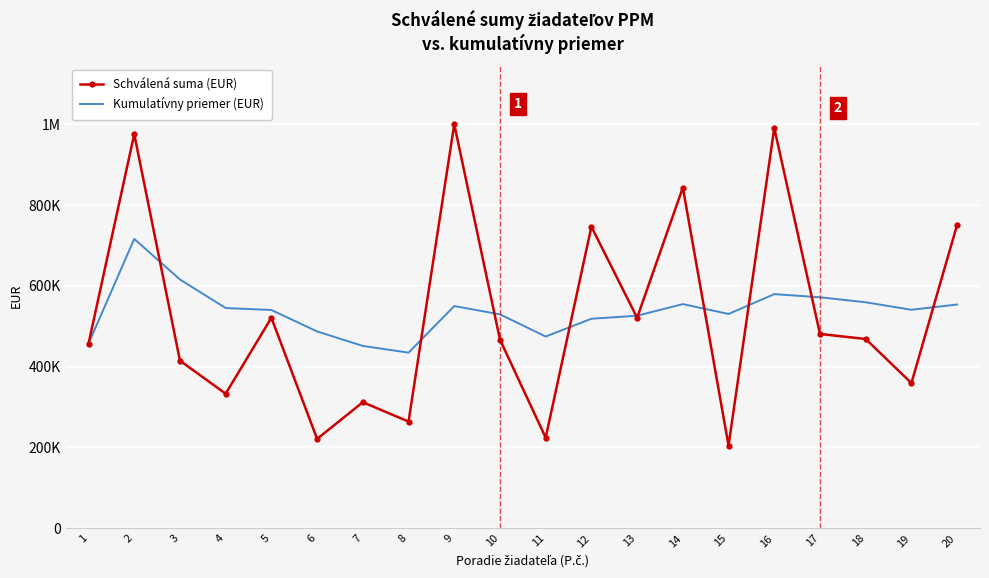

What are all the series names shown in the legend?

Schválená suma (EUR), Kumulatívny priemer (EUR)